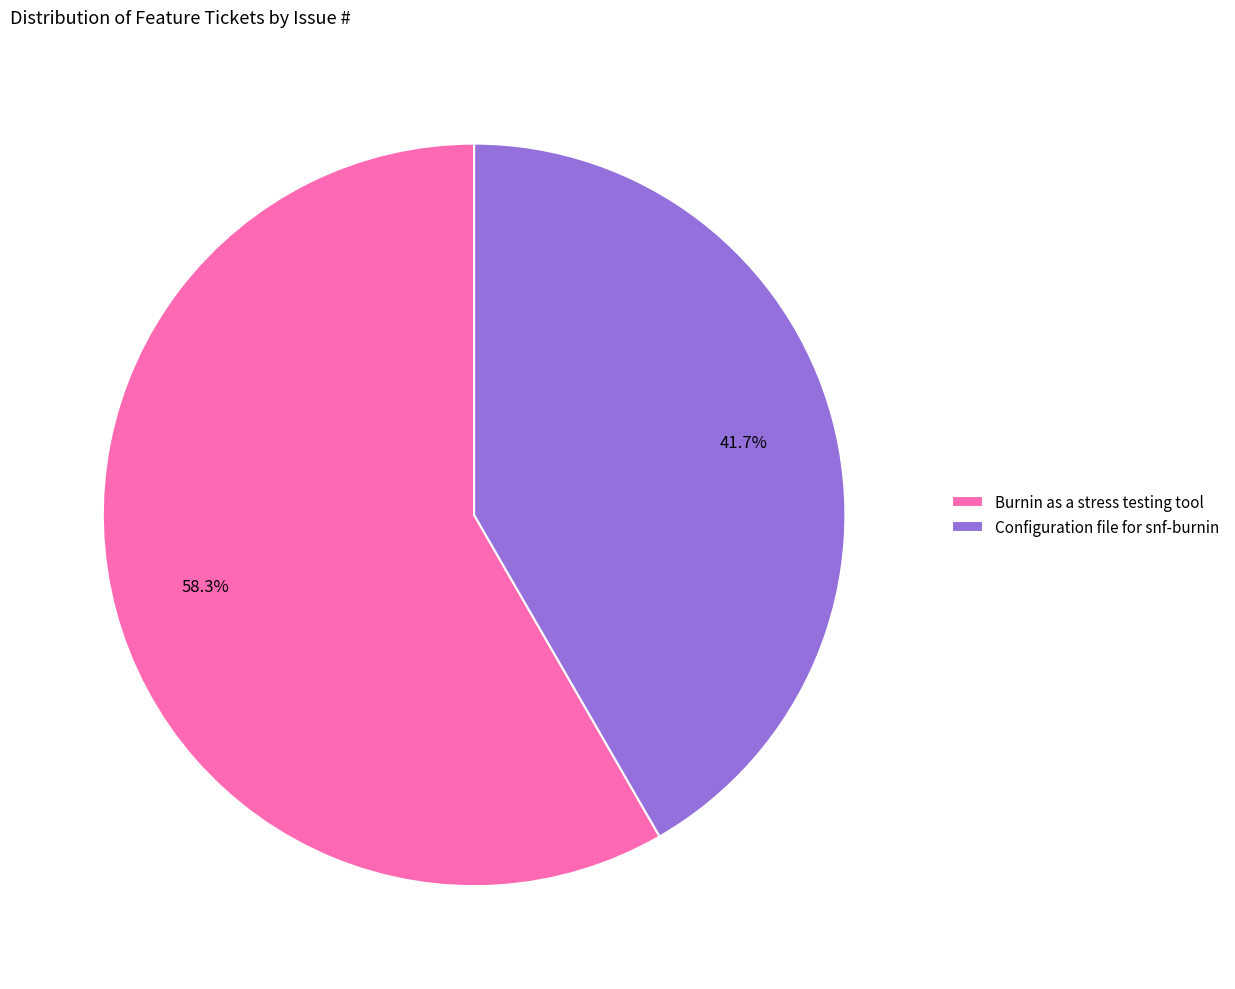

Which category has the biggest portion of the pie?

Burnin as a stress testing tool